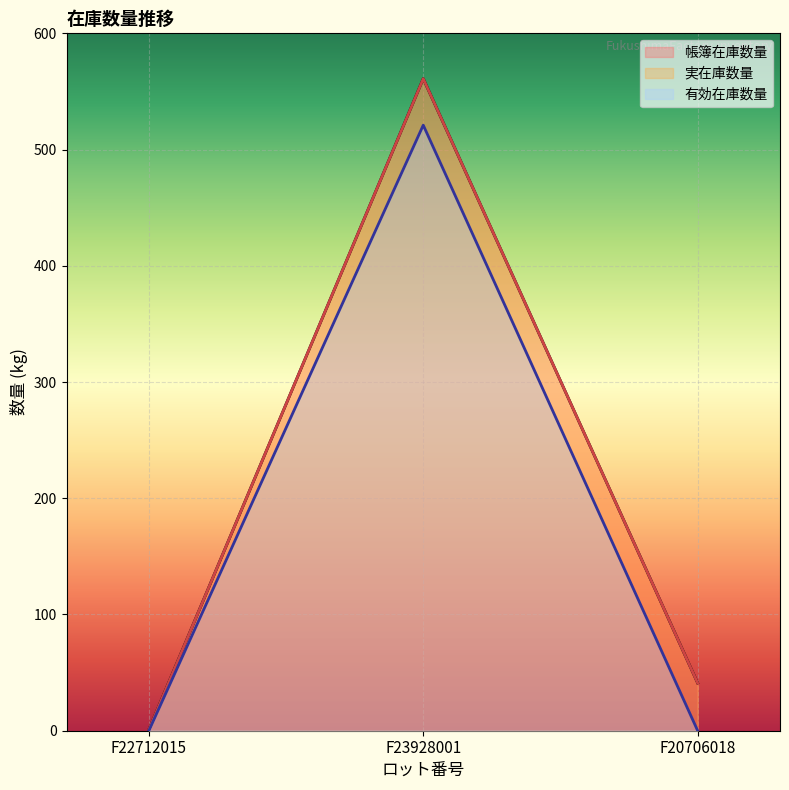

Which label corresponds to the largest value in the chart?

F23928001